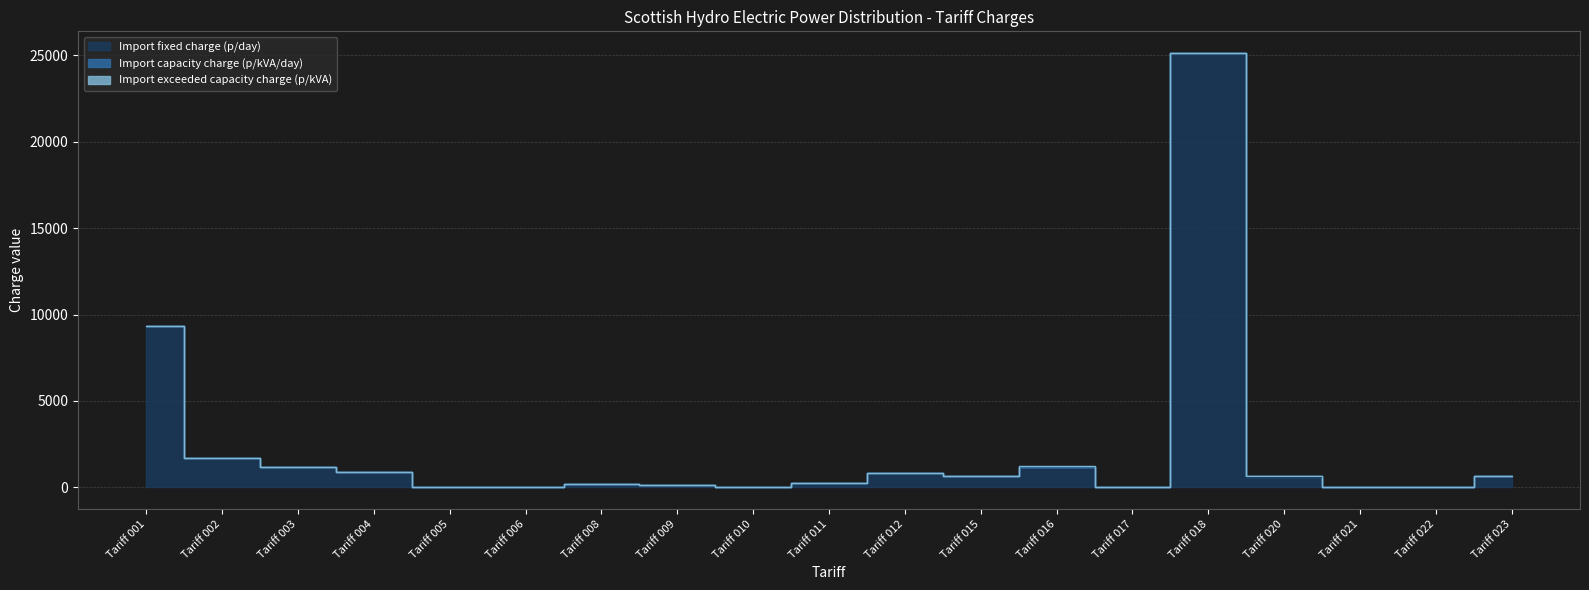

At which label does Import fixed charge (p/day) first exceed 627?

Tariff 001